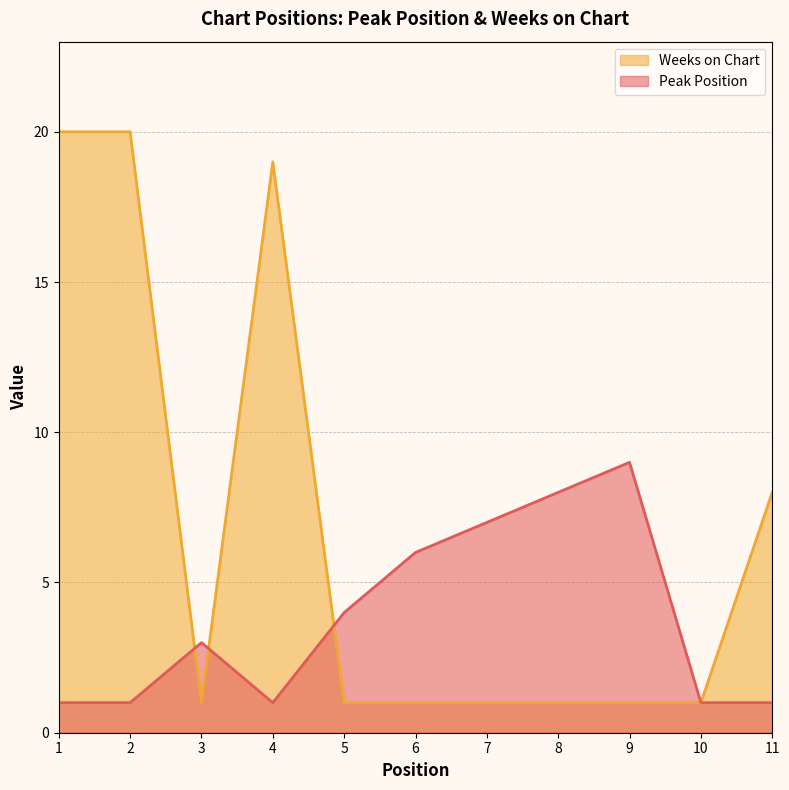

How many categories are shown in the chart?

11